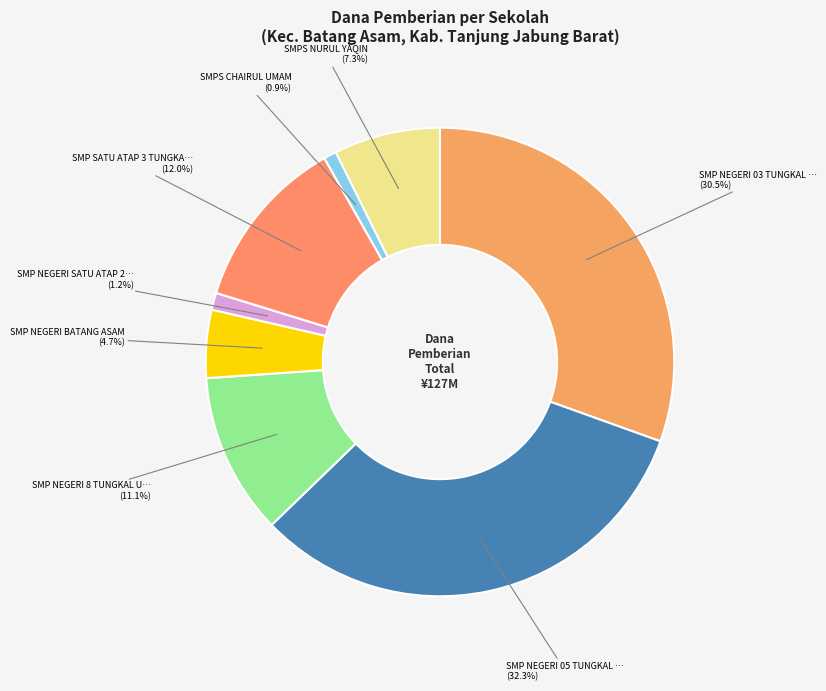

Count the number of slices in the pie.

8